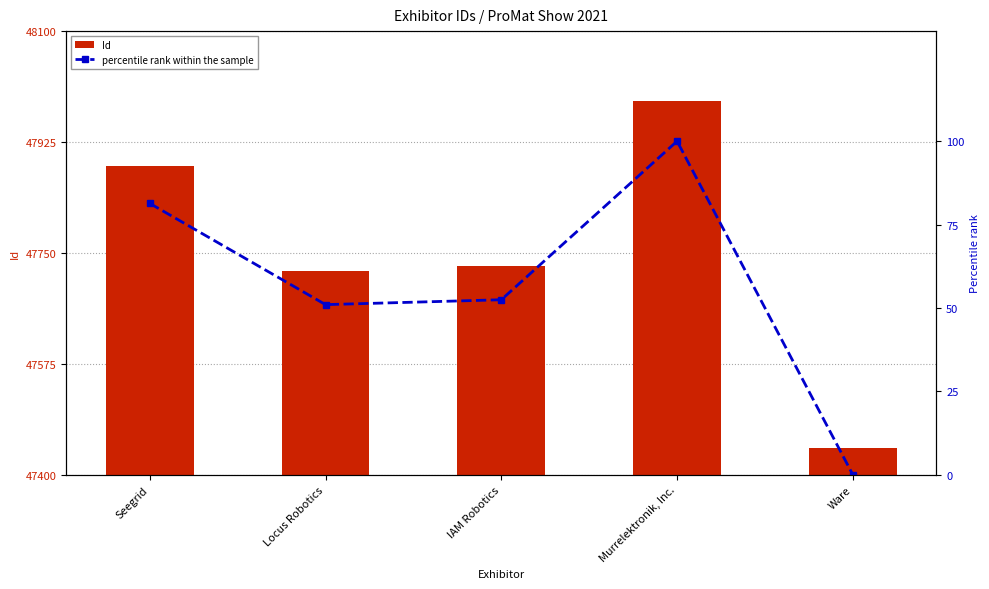

Reading left to right, extract all data points from this chart.

Id: 47887.0	47721.0	47729.0	47989.0	47442.0
percentile rank within the sample: 81.4	51.0	52.5	100.0	0.0